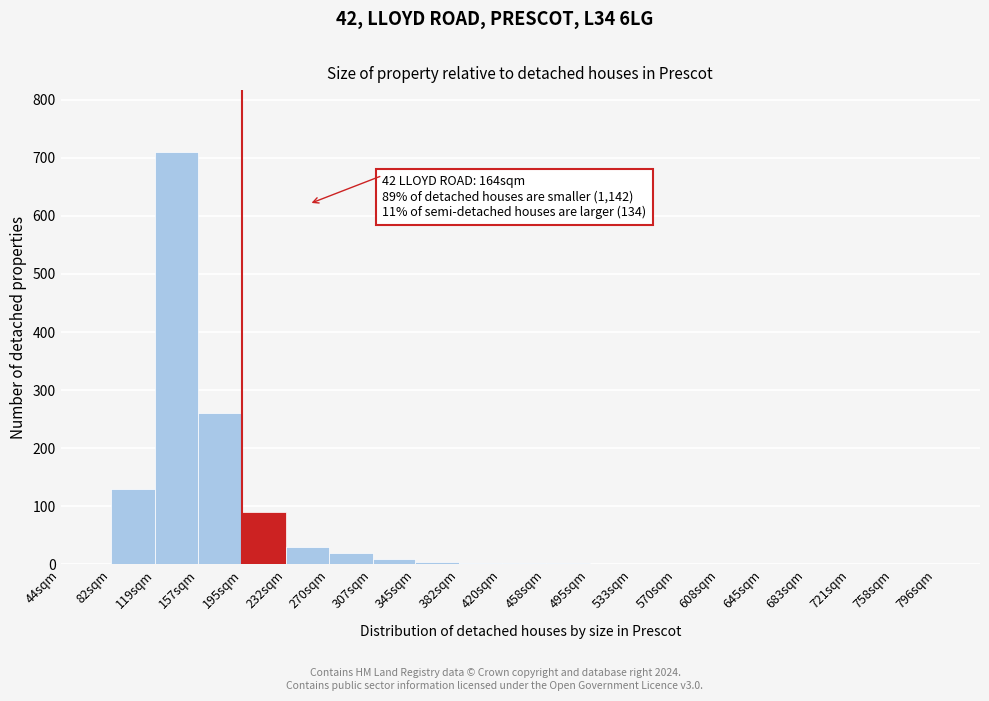

Which category has the highest value across all series?

119sqm